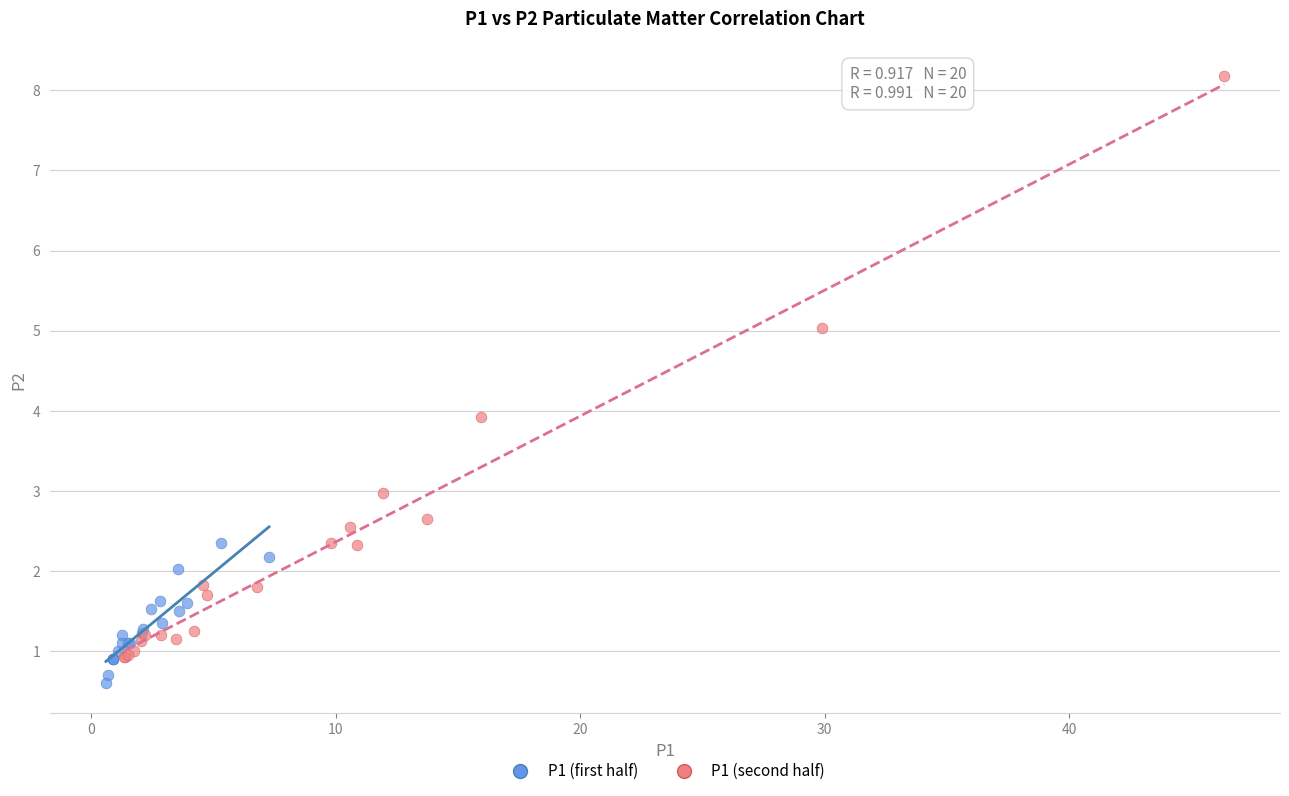

Which series contains the highest Y value?

P1 (second half)